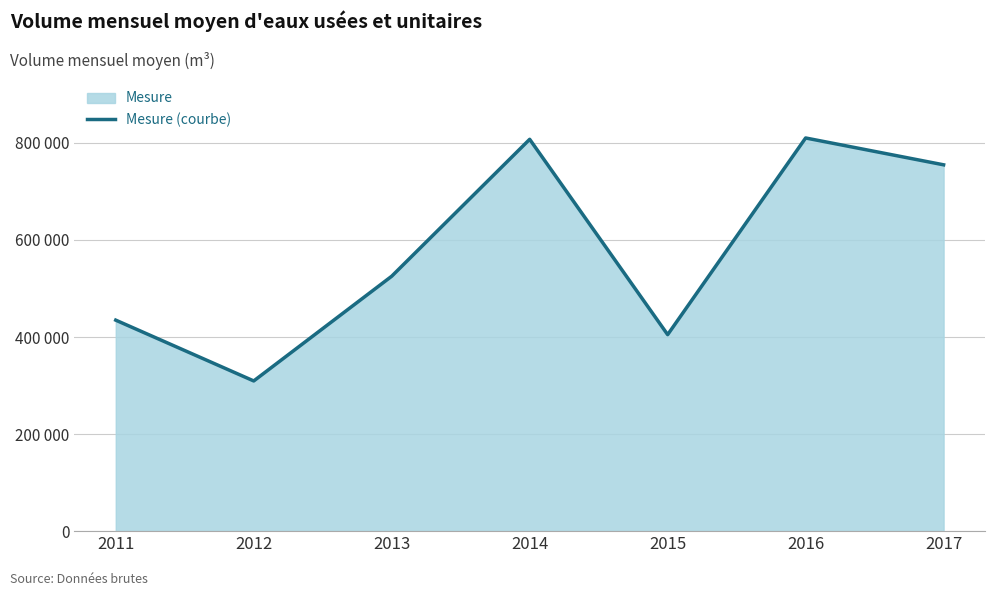

What is the smallest value displayed?

309509